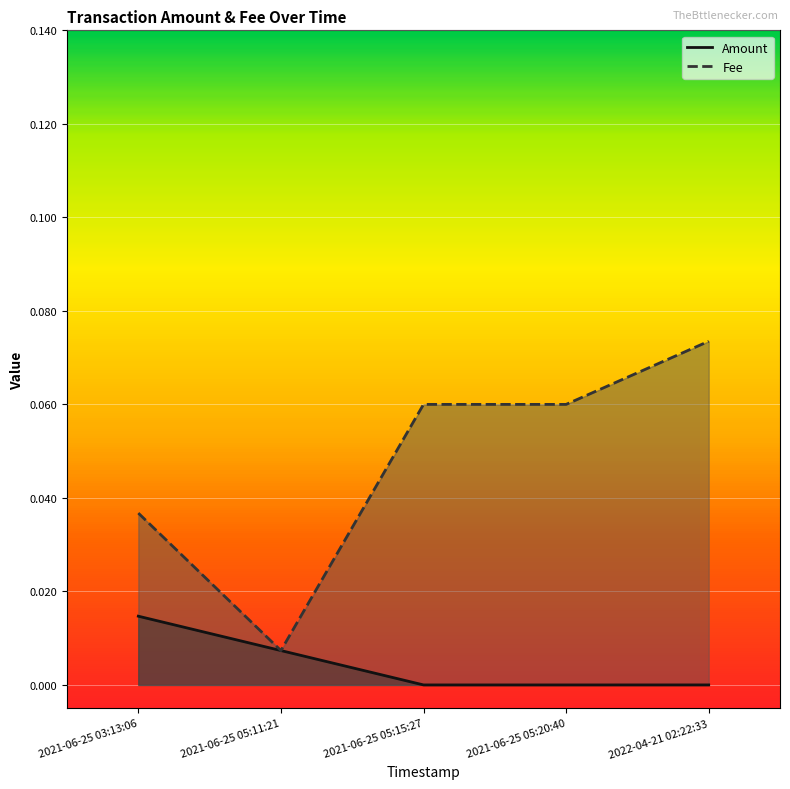

Reading left to right, extract all data points from this chart.

Amount: 2021-06-25 03:13:06=0.0	2021-06-25 05:11:21=0.0	2021-06-25 05:15:27=0.0	2021-06-25 05:20:40=0.0	2022-04-21 02:22:33=0.0
Fee: 2021-06-25 03:13:06=0.0	2021-06-25 05:11:21=0.0	2021-06-25 05:15:27=0.1	2021-06-25 05:20:40=0.1	2022-04-21 02:22:33=0.1